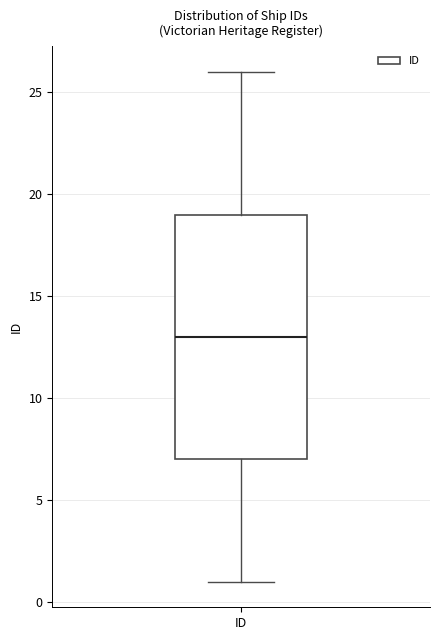

Read this box plot against the y-axis: the position of the median line, the range covered by the box, and the ends of both whiskers. The values are not printed on the chart, so give them approximately, as read against the axis.

median 13, box 7 to 19, whiskers 1 to 26